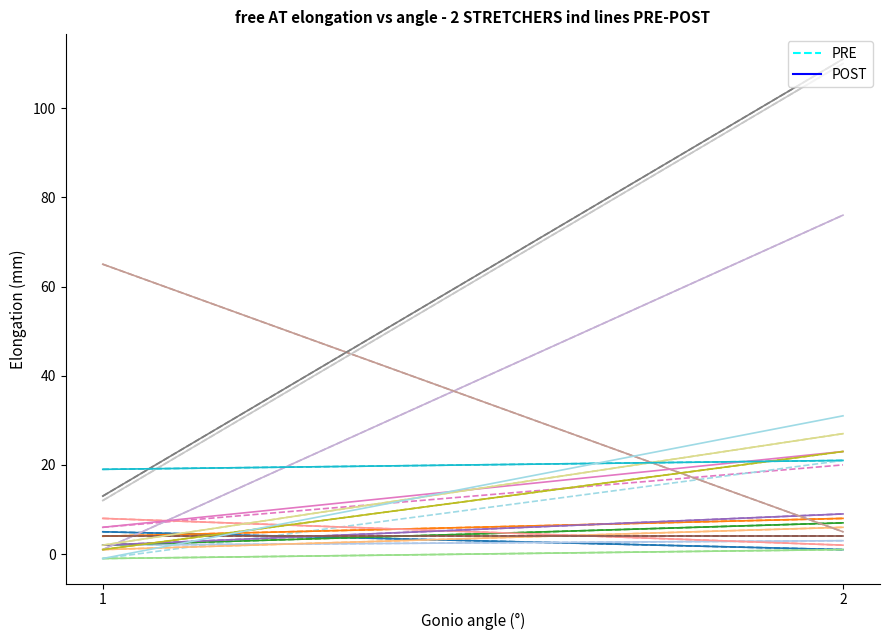

What is the value of the PRE point at the 2nd from the left?

1